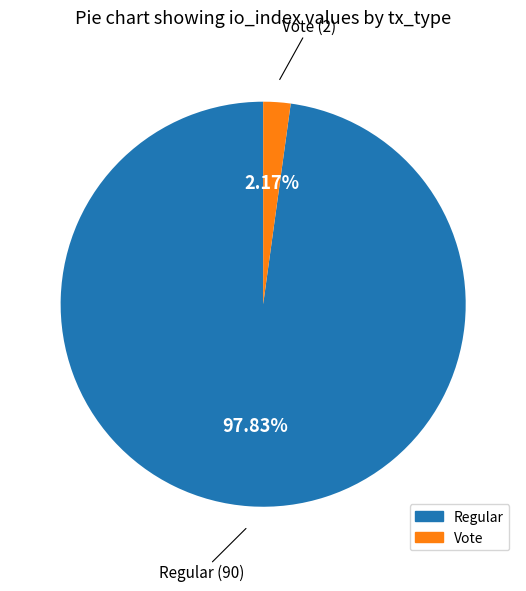

The Vote slice represents 2% of the pie. True or false?

True